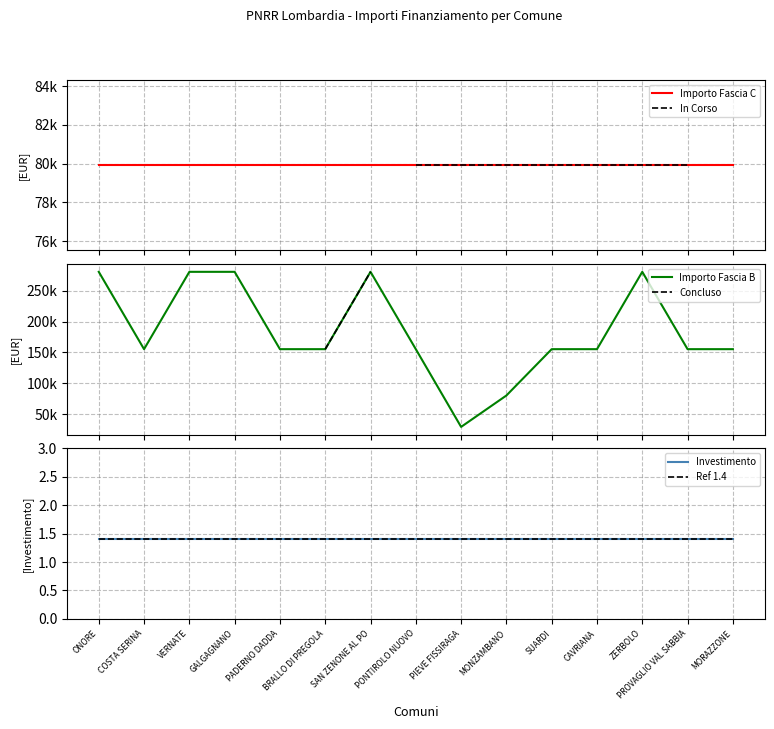

True or false: In Corso has more than 2 interior local peaks.

False